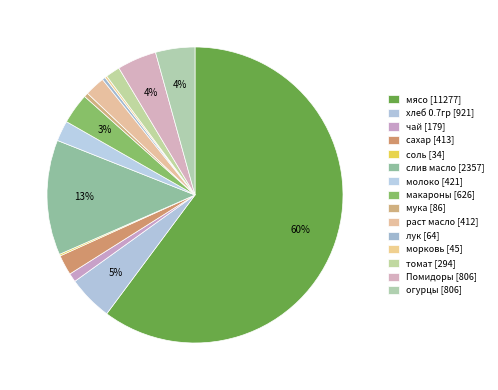

To the nearest percent, what is the combined percentage of макароны and лук?

4%